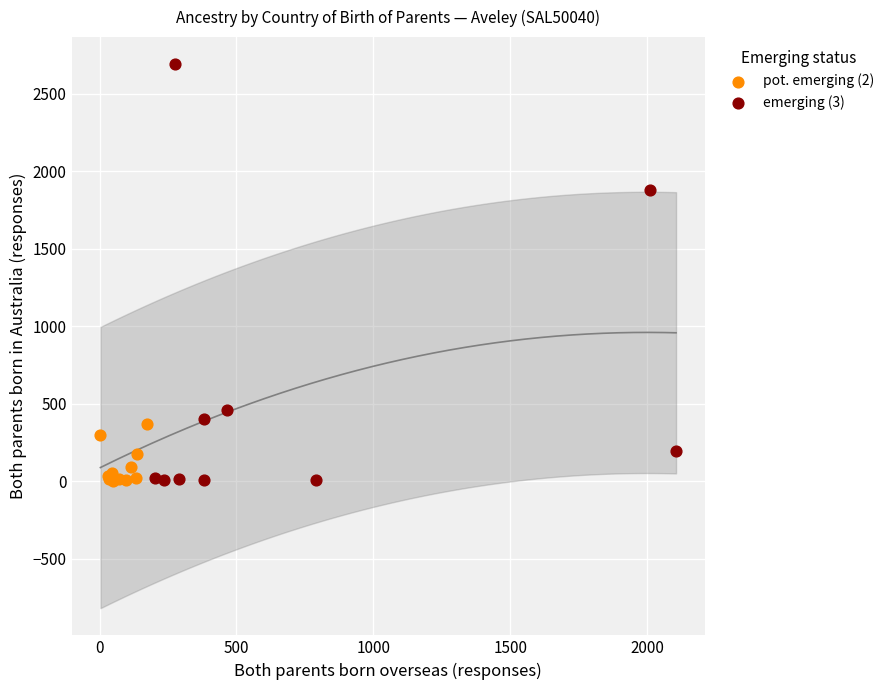

Which series contains the highest Y value?

emerging (3)